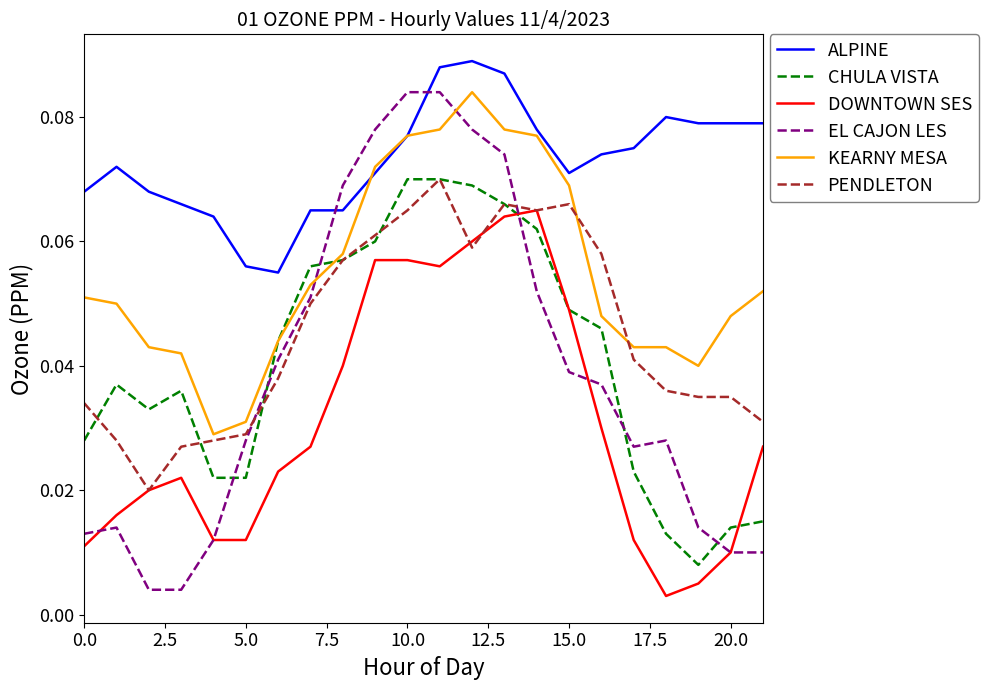

Which series has the widest spread of values?

EL CAJON LES